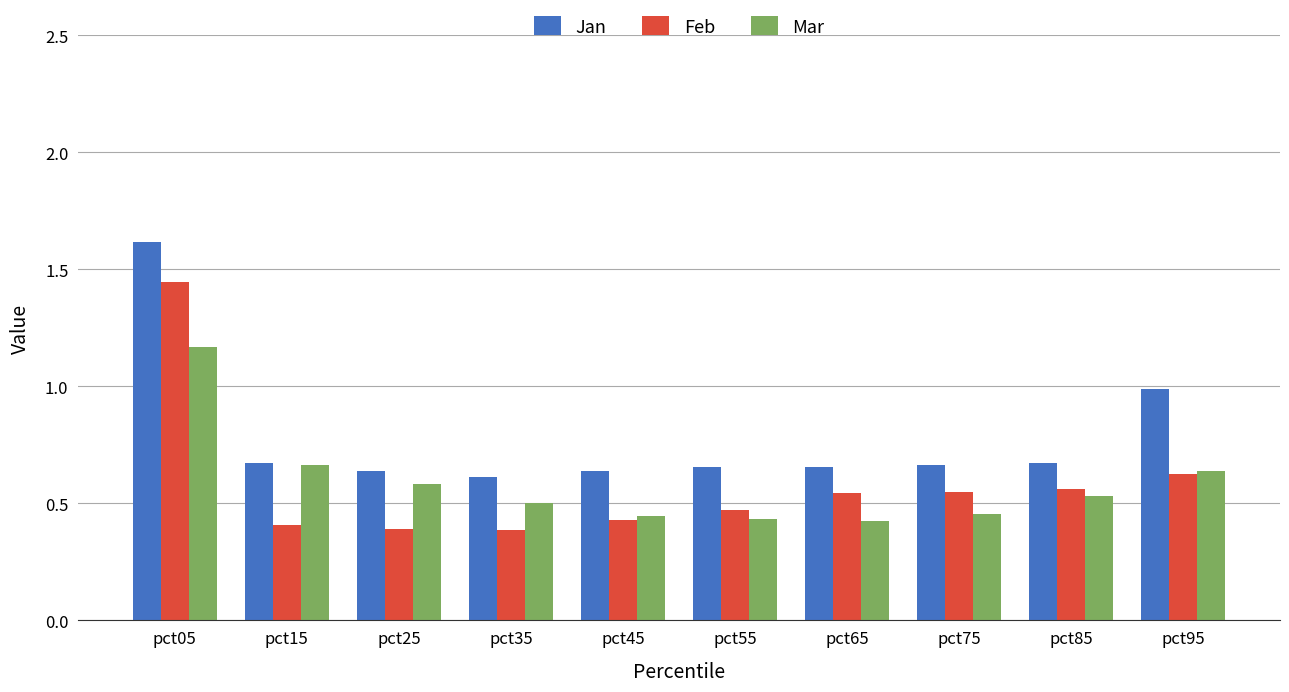

What is the sum of all Jan values?

7.8